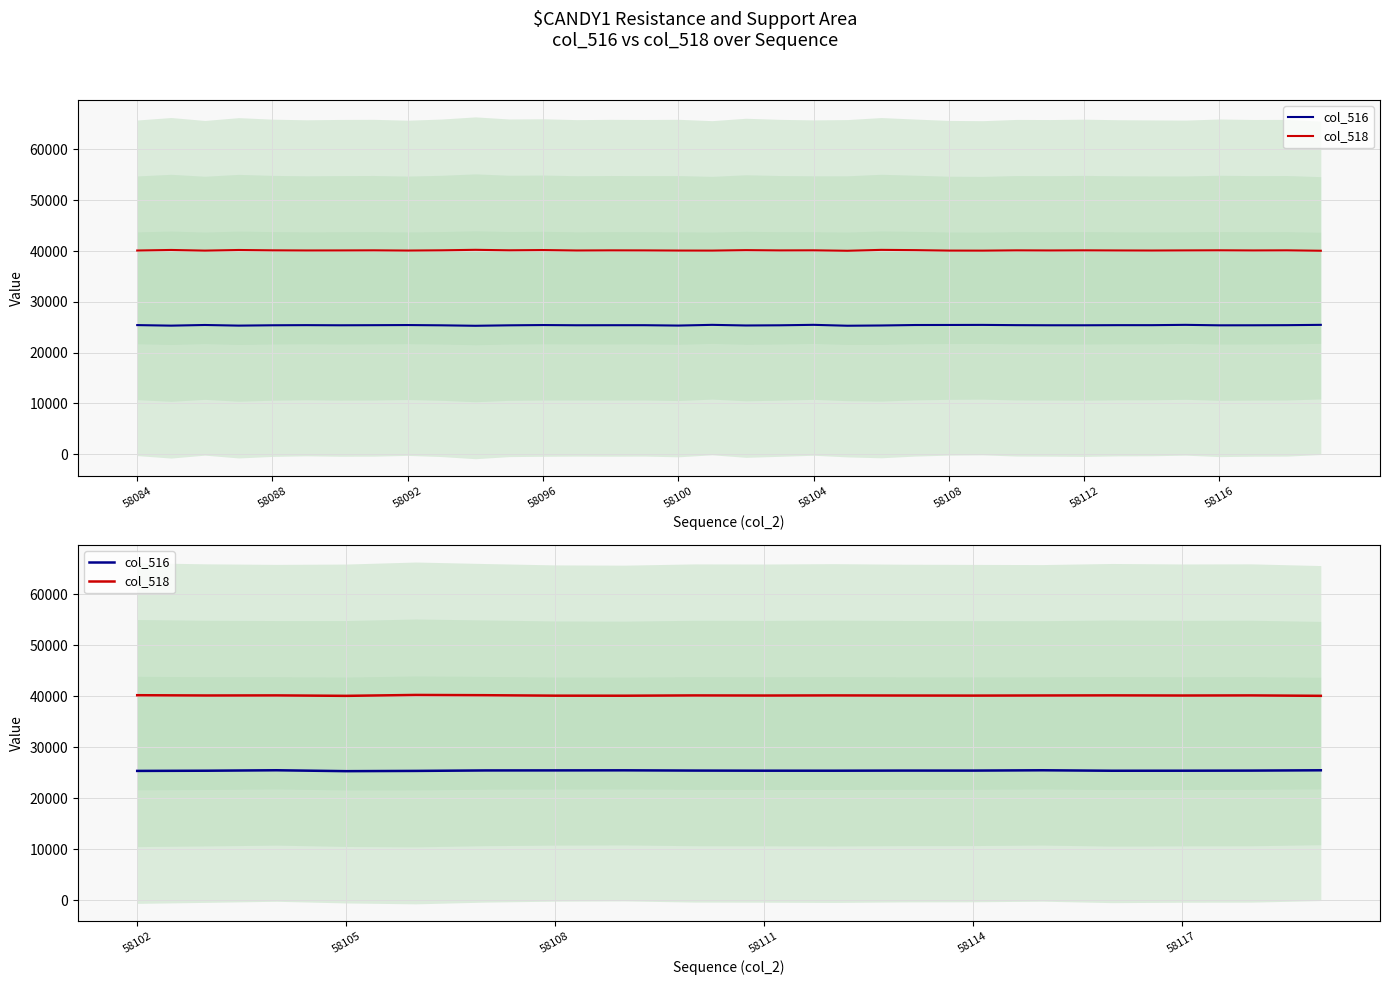

What is the sum of the col_518 values at 58117 and 58108?

80215